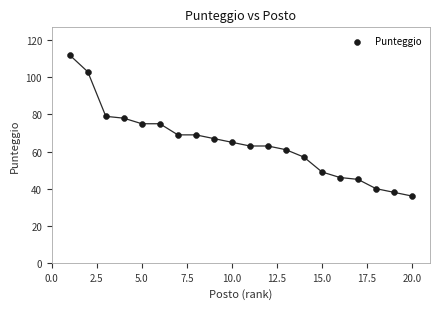

What is the range of Y values (max minus min)?

76